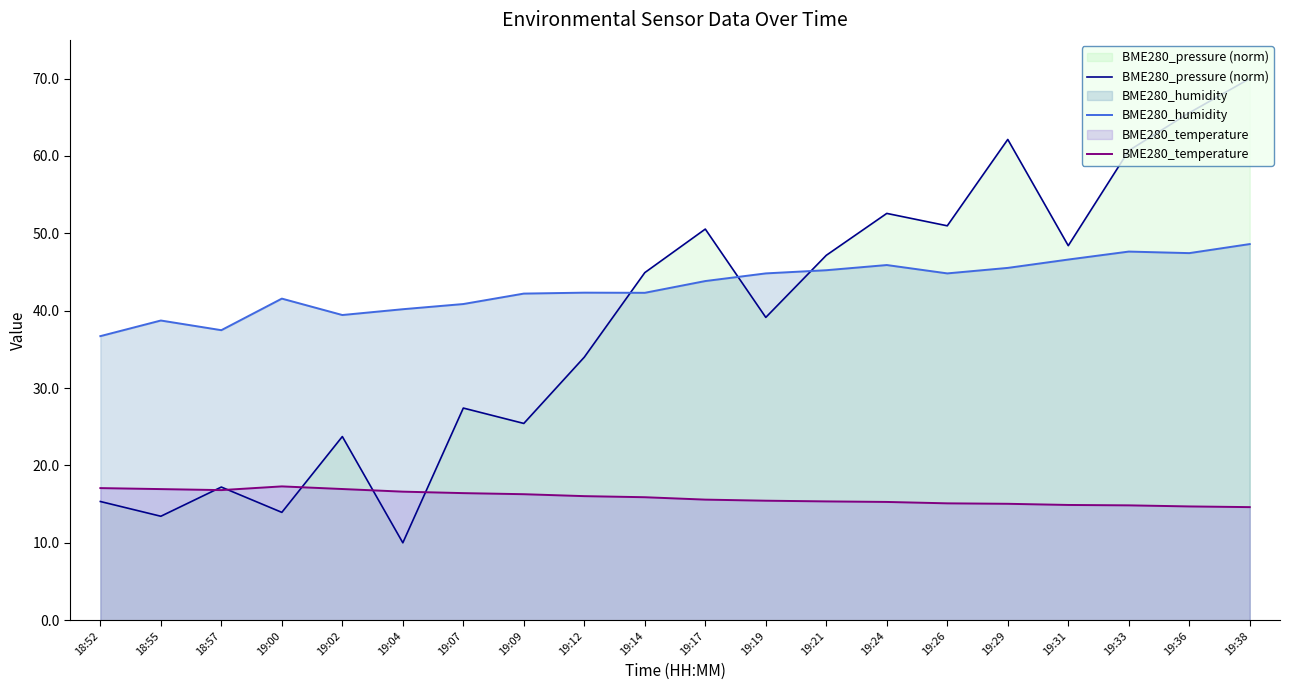

Does the chart have visible grid lines?

No